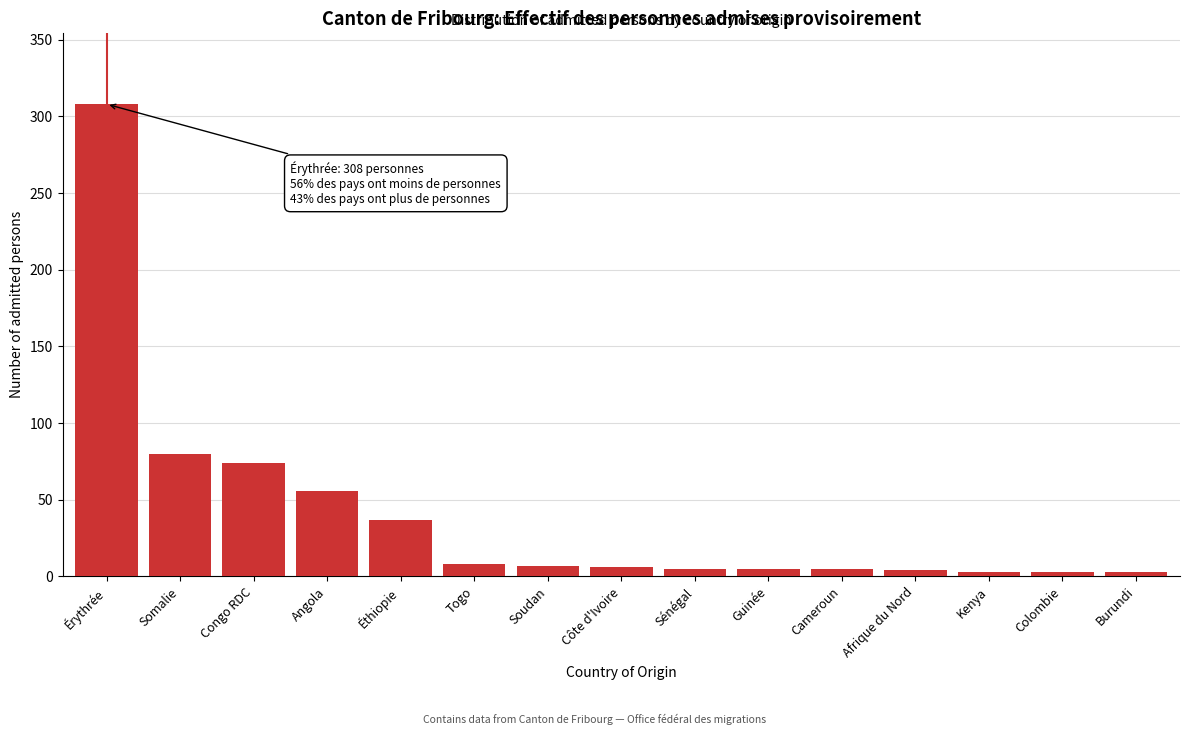

What is the label of the 8th bar from the left?

Côte d'Ivoire